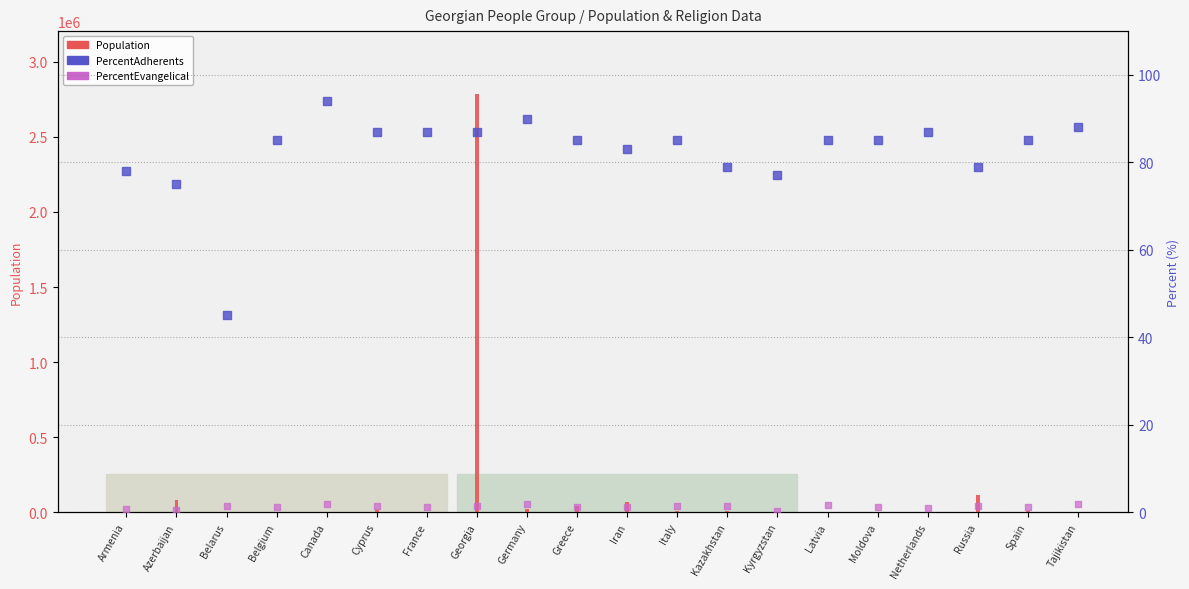

Which series contains the highest Y value?

Population